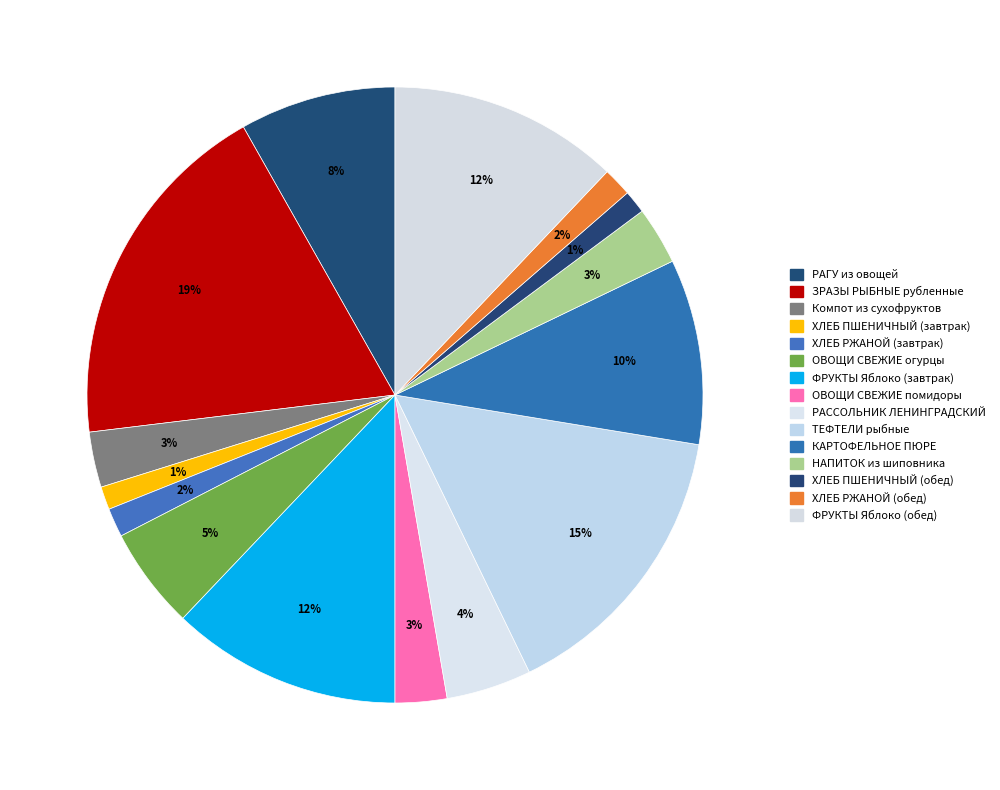

Is there any slice that represents more than half of the pie?

No